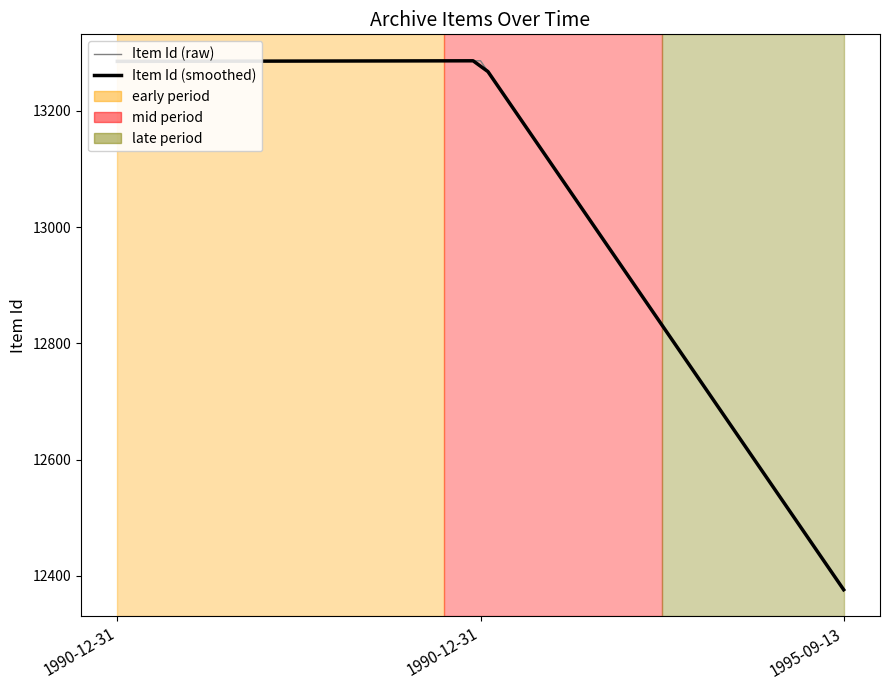

The chart shows a value of 19867 at 1990-12-31. True or false?

False